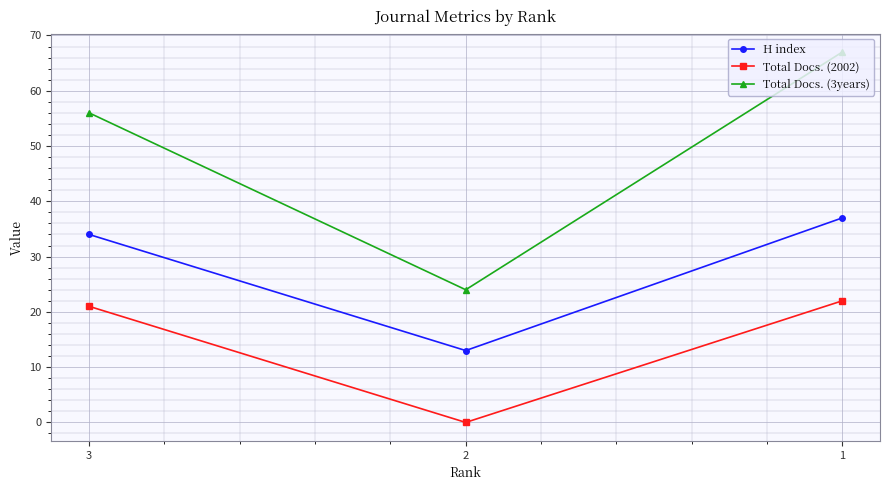

True or false: Total Docs. (3years) has a value of 105 at 1.

False